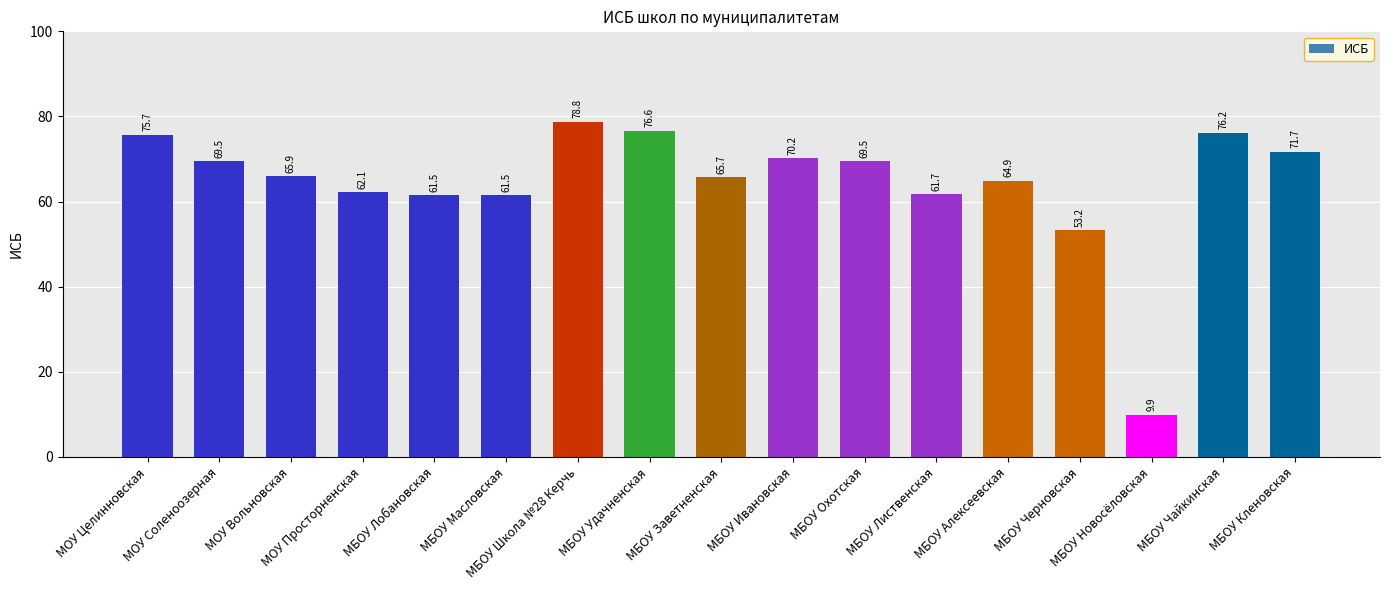

What is the label of the 8th bar from the right?

МБОУ Ивановская